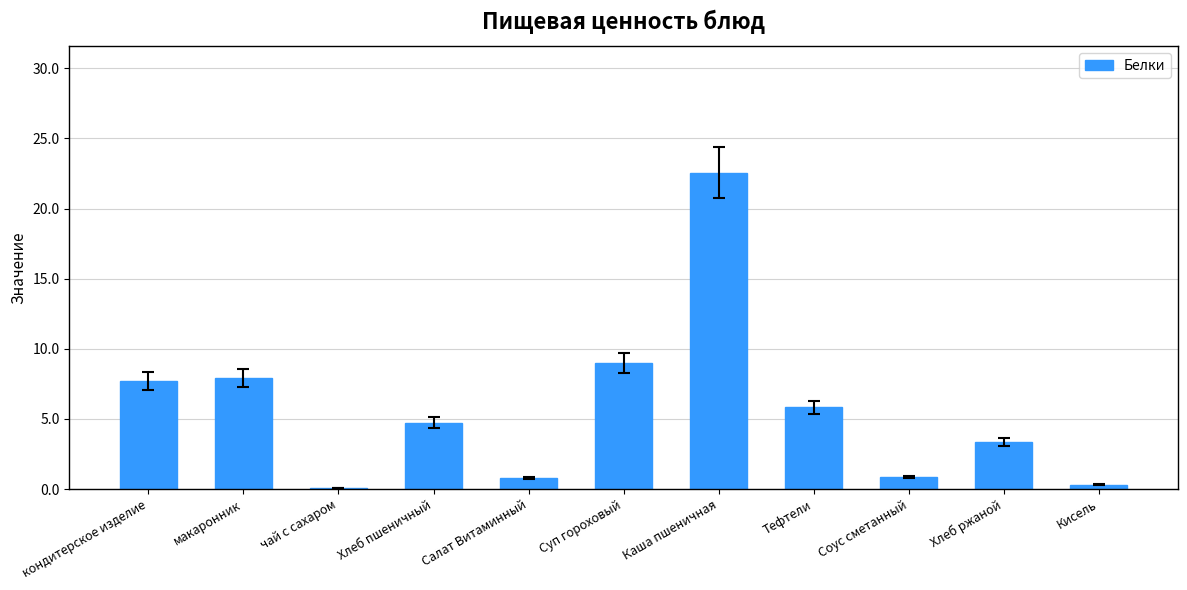

What is the sum of all values?

63.1